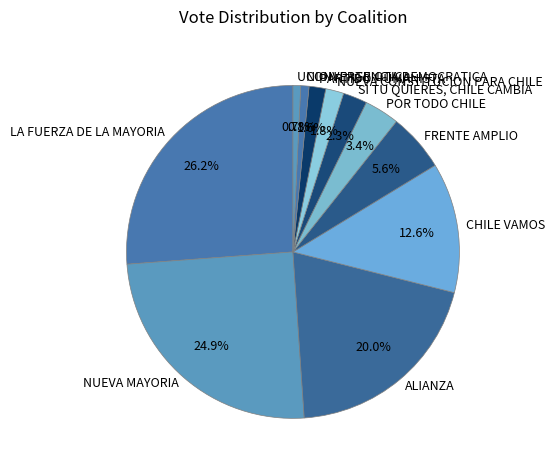

To the nearest percent, what percentage of the pie is NUEVA CONSTITUCION PARA CHILE?

2%